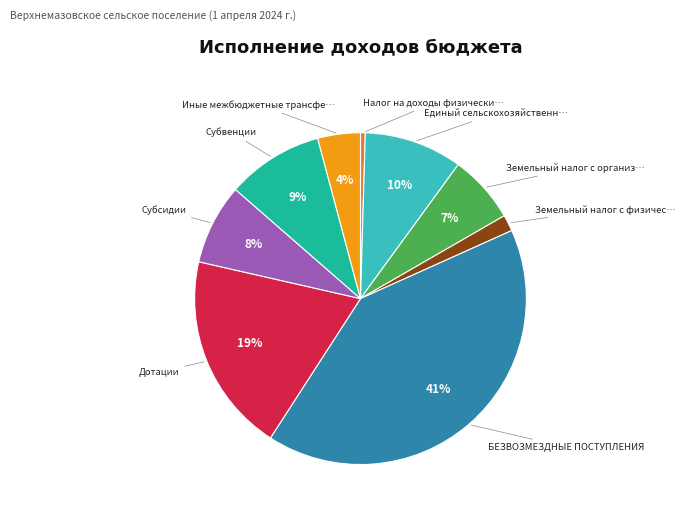

To the nearest percent, what is the average slice percentage?

11%